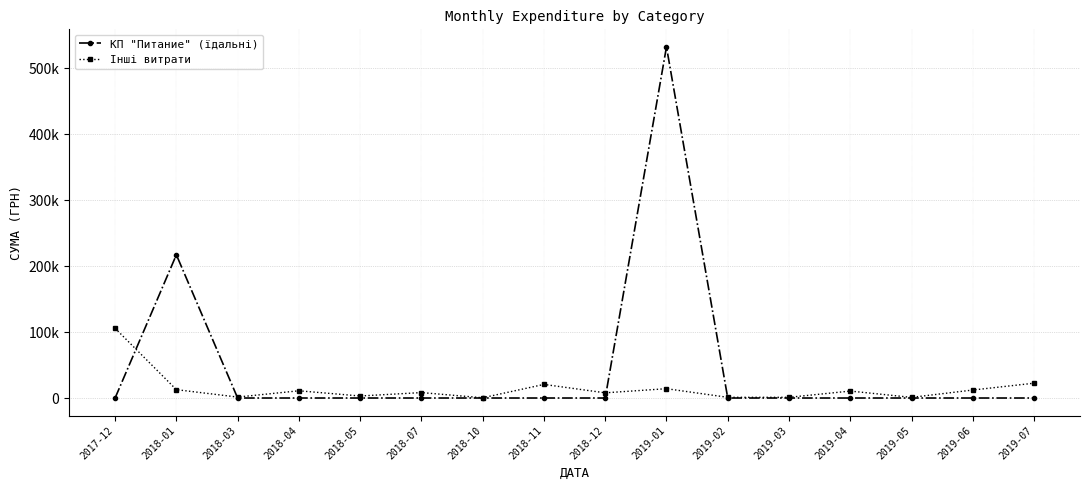

Reading right to left, extract all data points from this chart.

КП "Питание" (їдальні): 0.0	0.0	0.0	0.0	0.0	0.0	532782.7	0.0	0.0	0.0	0.0	0.0	0.0	0.0	217326.8	0.0
Інші витрати: 22478.9	12135.0	957.0	10543.9	1066.0	1051.9	14147.0	7870.0	20625.0	360.0	8245.0	3068.0	10964.7	1432.4	12682.5	105800.0